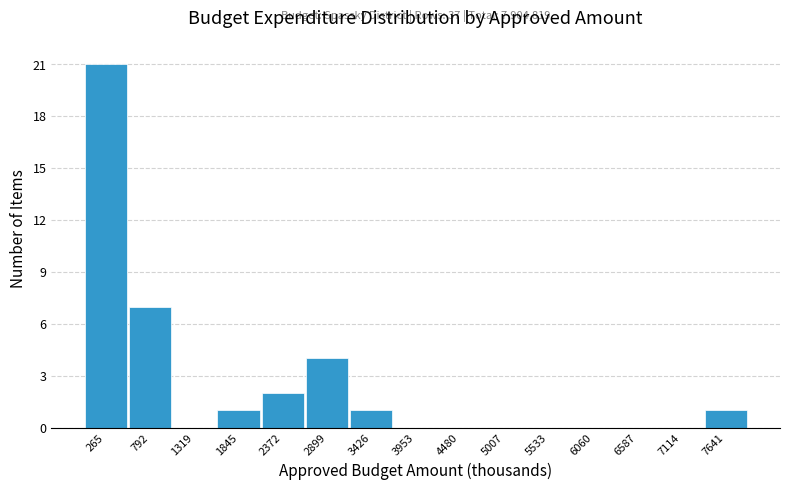

Which range on the x-axis has the tallest bar?

0 to 500